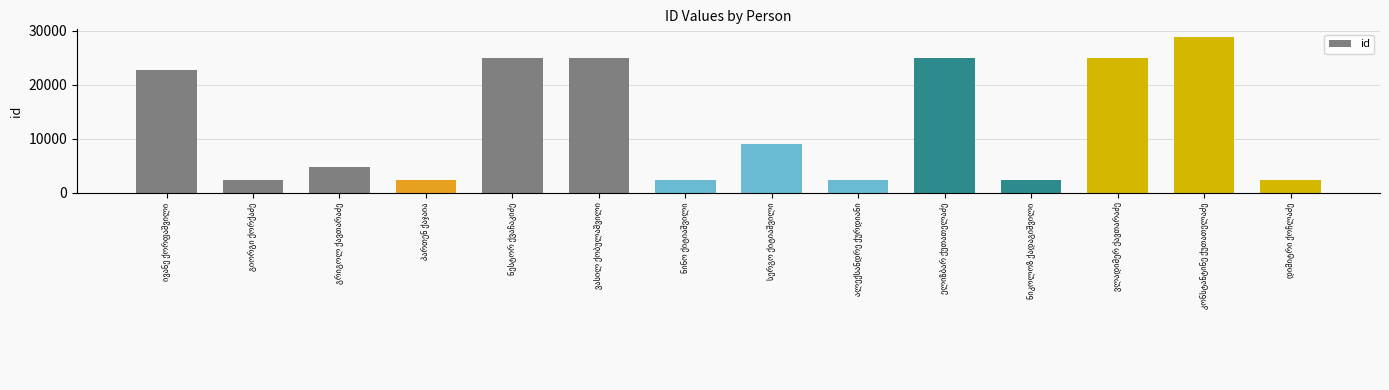

Does the chart contain stacked bars?

No